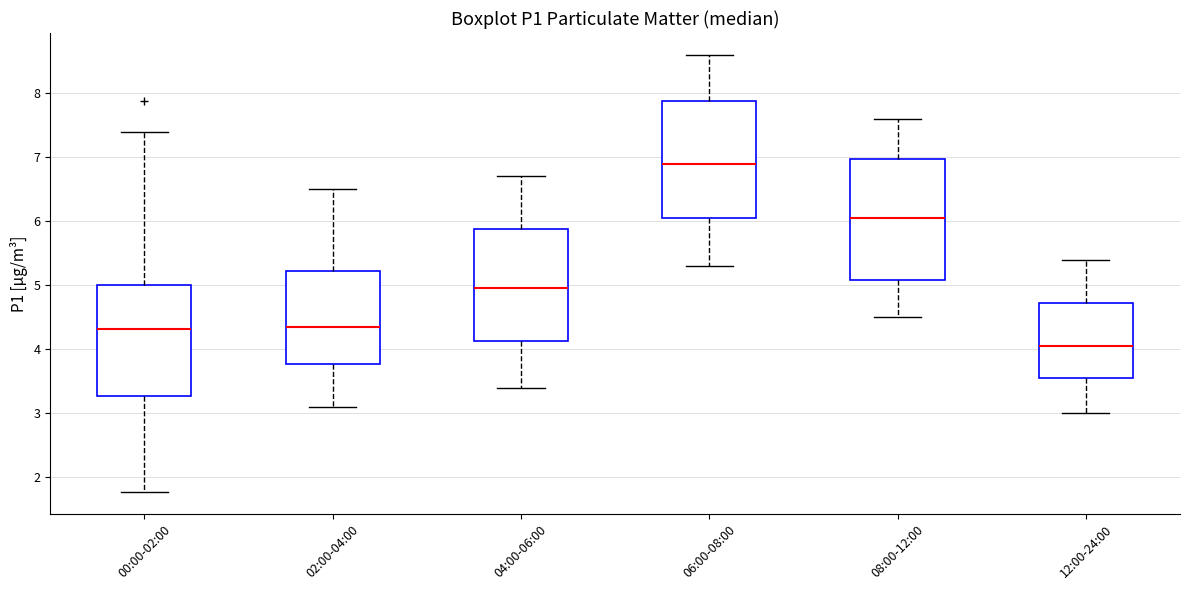

Which box has the highest median line?

06:00-08:00